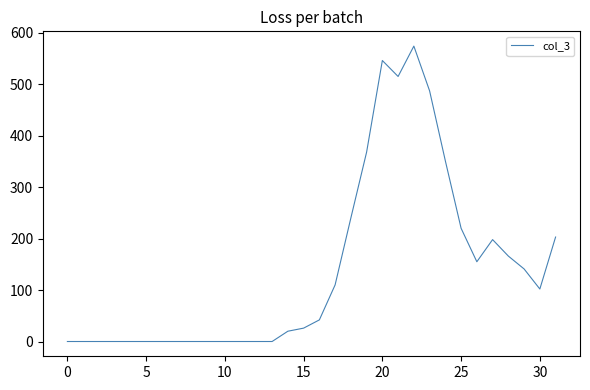

What is the maximum value shown in the chart?

574